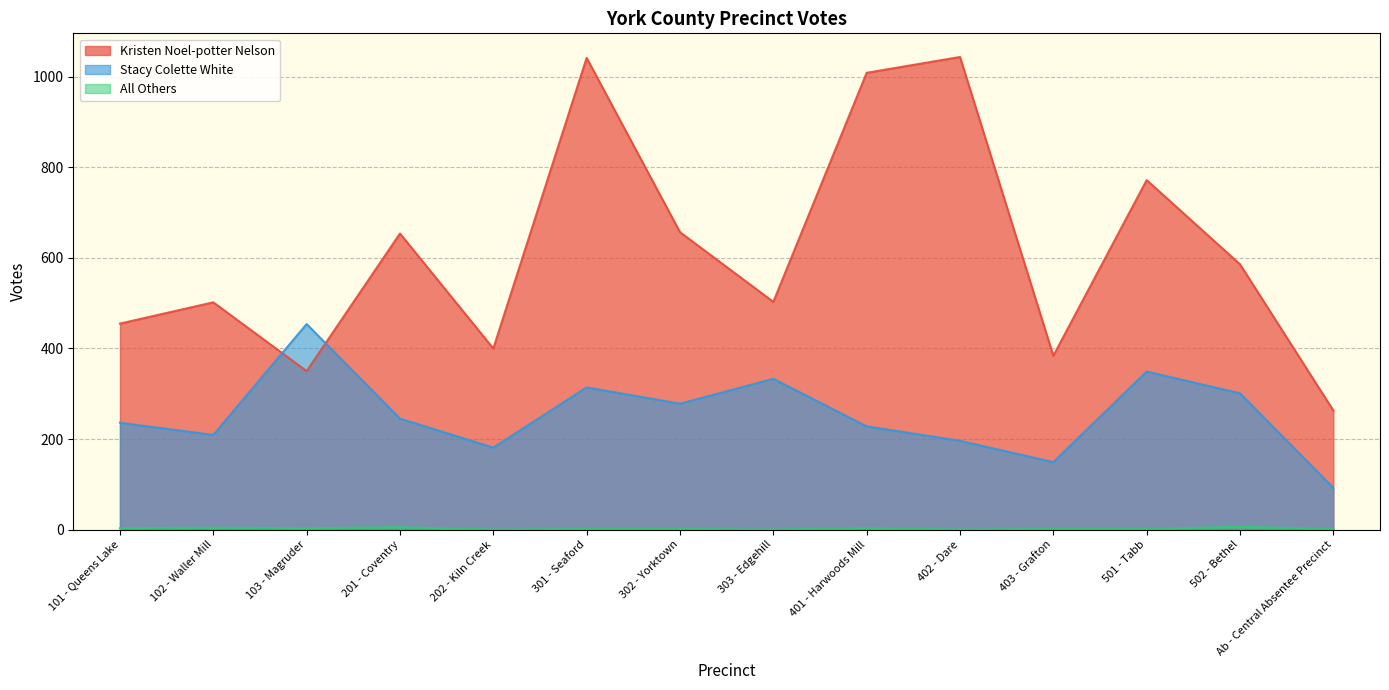

How many categories are shown in the chart?

14